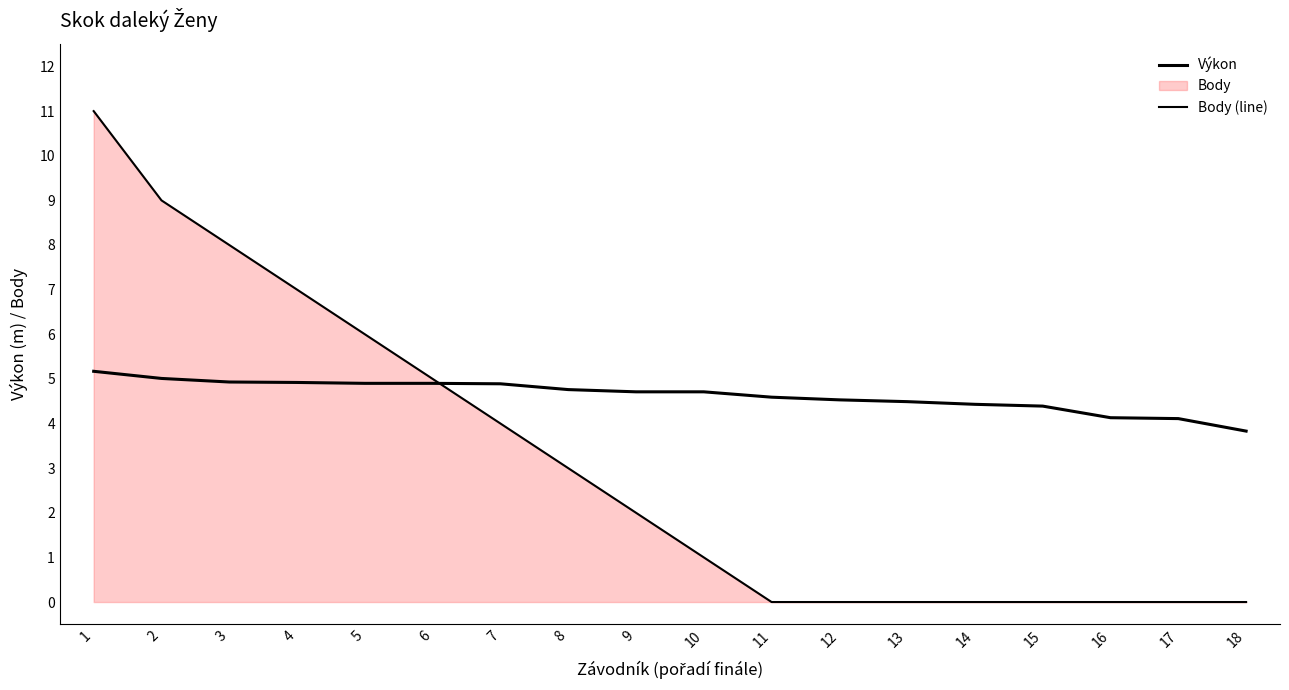

How many intersections are there between Výkon and Body (line)?

1